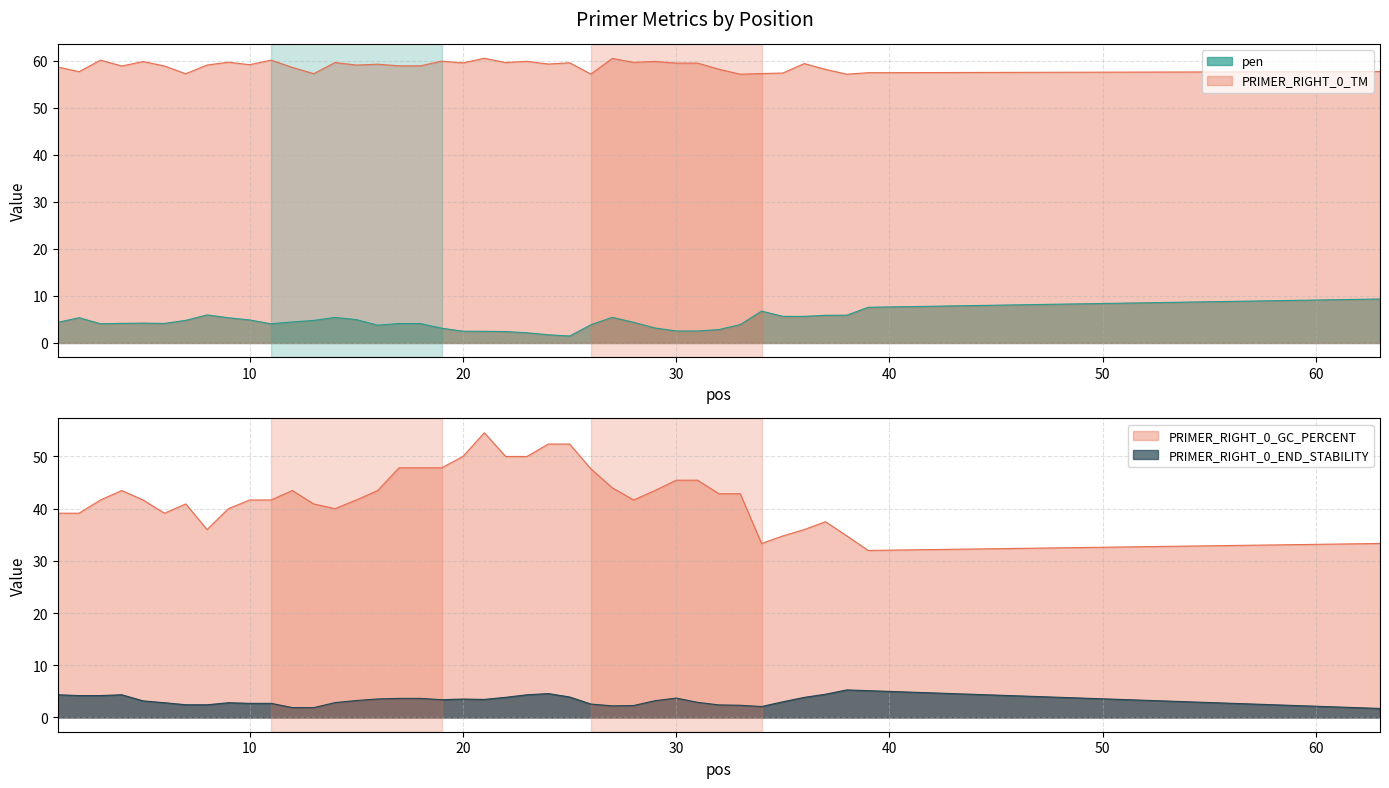

List the labels in order of PRIMER_RIGHT_0_TM value, largest first.

21, 27, 3, 11, 19, 23, 29, 5, 9, 28, 14, 22, 25, 20, 30, 31, 36, 24, 16, 10, 8, 15, 17, 18, 6, 4, 1, 12, 32, 37, 63, 2, 39, 35, 34, 13, 7, 26, 38, 33